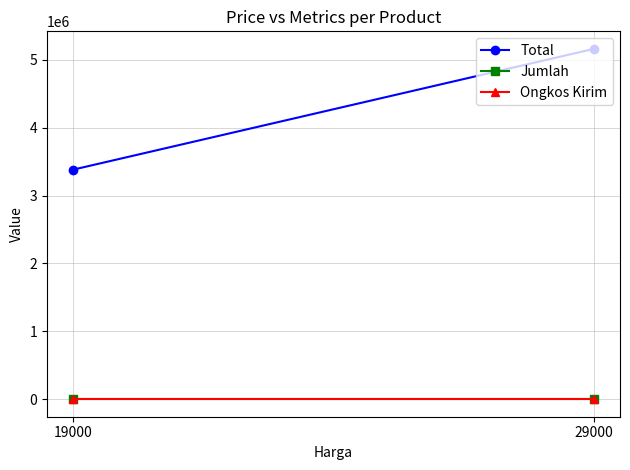

What is the value of the Total point at the 1st from the left?

5162000